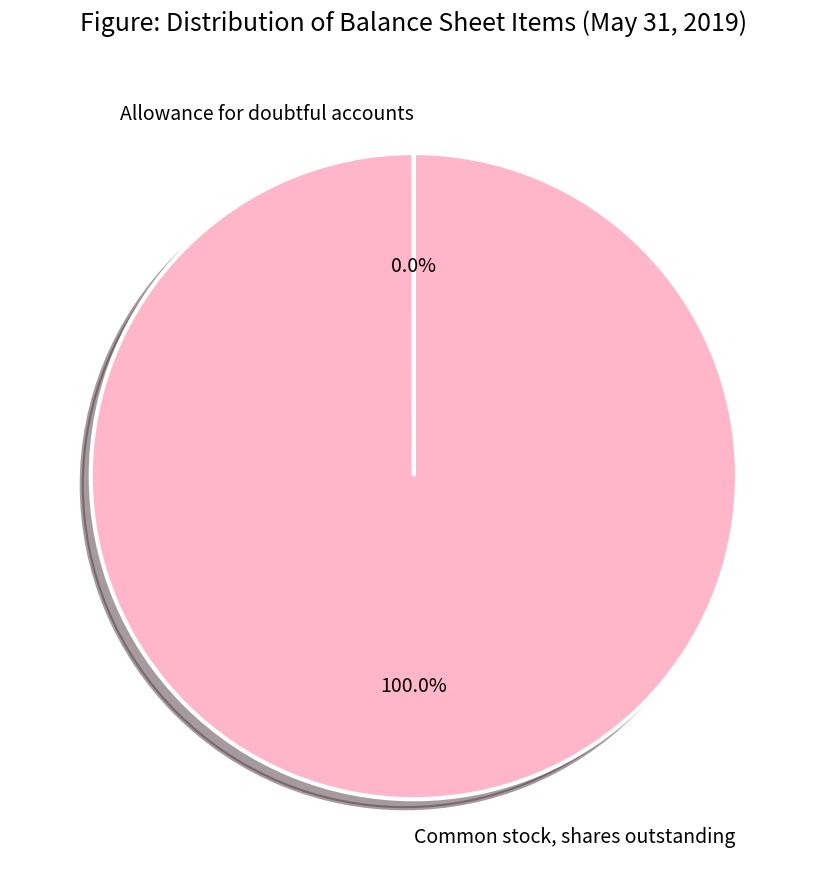

True or false: Allowance for doubtful accounts accounts for 10% of the total.

False